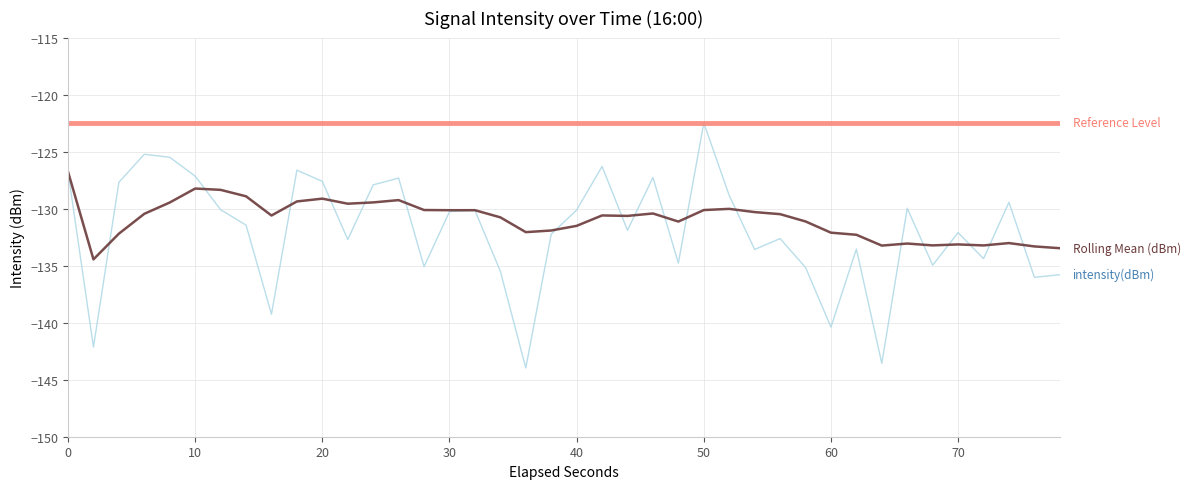

What is the minimum value shown in the chart?

-144.0